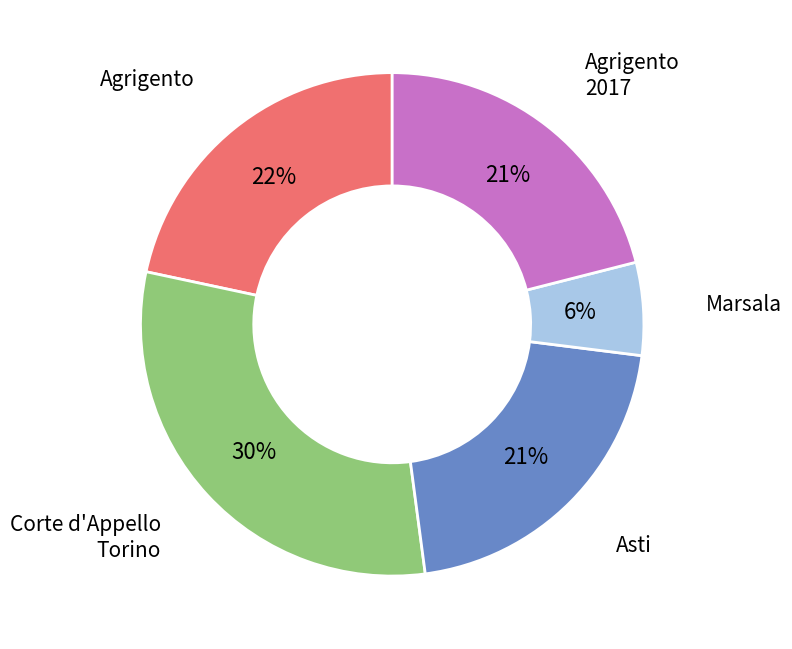

To the nearest percent, what is the average slice percentage?

20%